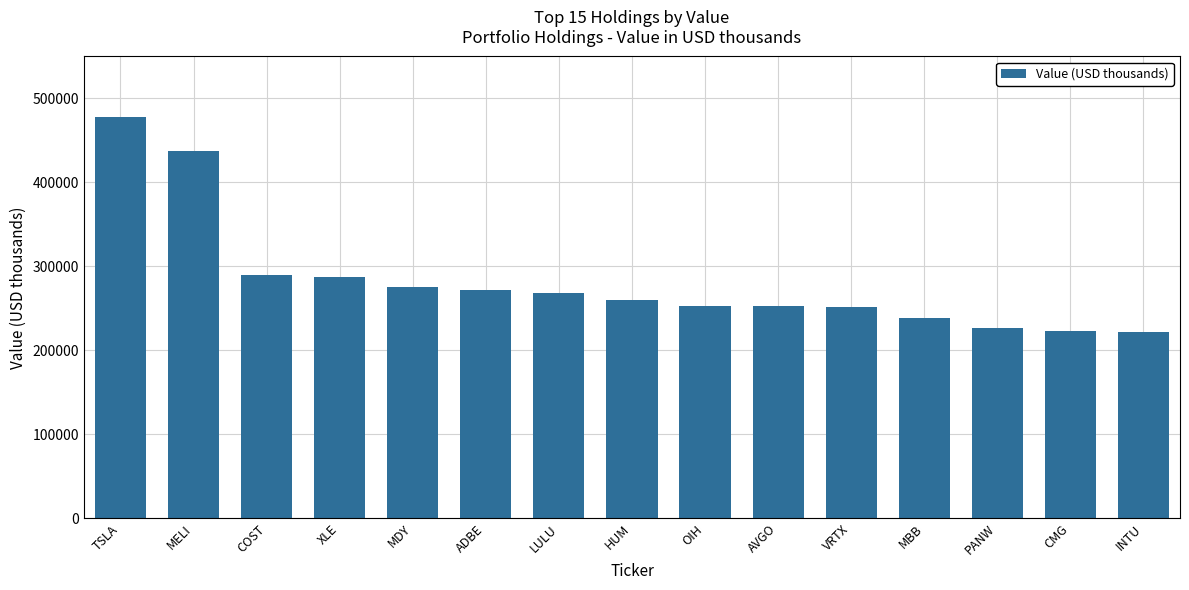

What is the difference between the maximum and minimum values?

255960